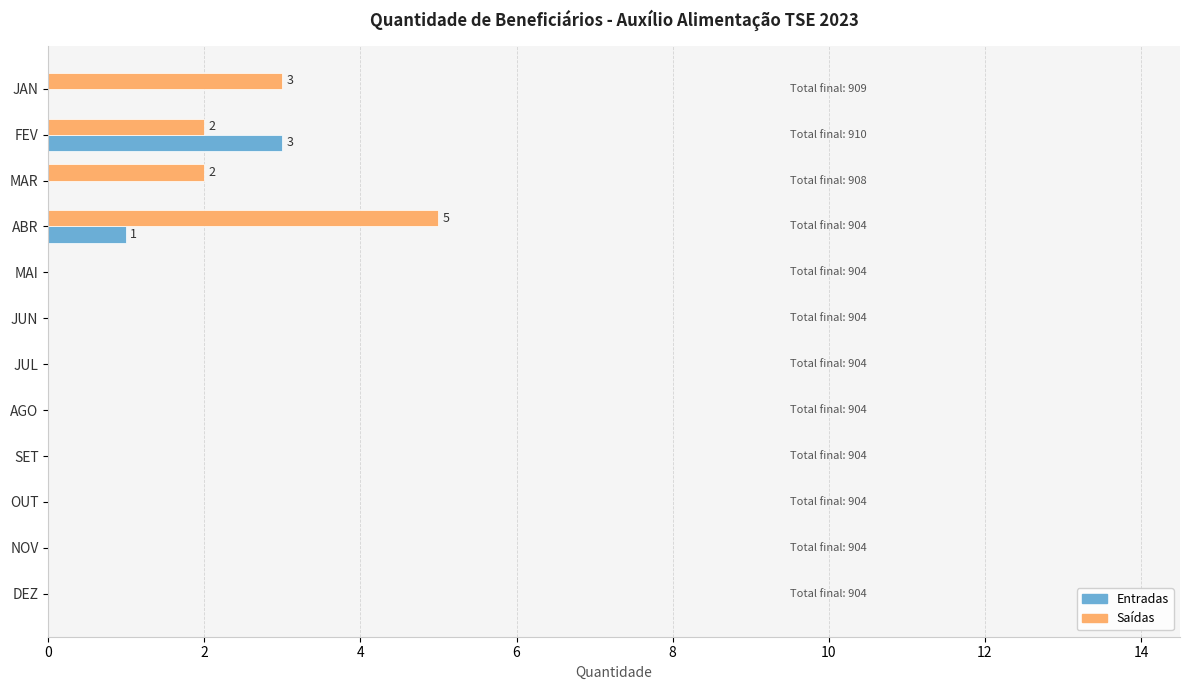

Is it true that Saídas equals 0 at AGO?

True